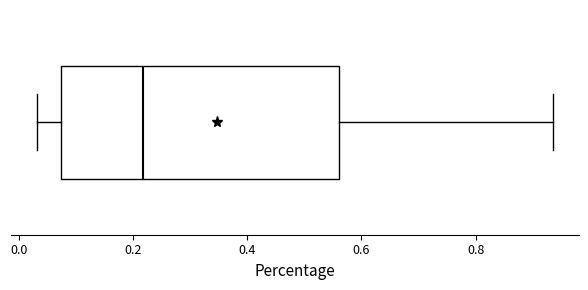

Read this box plot against the x-axis: the position of the median line, the range covered by the box, and the ends of both whiskers. The values are not printed on the chart, so give them approximately, as read against the axis.

median 0.22, box 0.08 to 0.56, whiskers 0.04 to 0.94